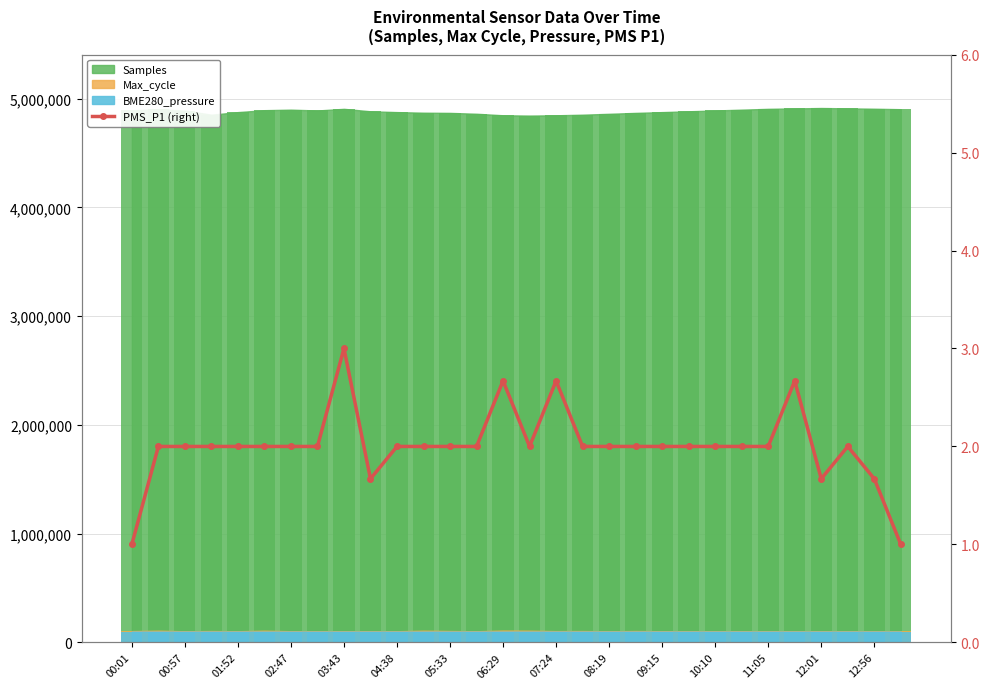

Reading left to right, list all the values displayed in this chart.

1.0	2.0	2.0	2.0	2.0	2.0	2.0	2.0	3.0	1.7	2.0	2.0	2.0	2.0	2.7	2.0	2.7	2.0	2.0	2.0	2.0	2.0	2.0	2.0	2.0	2.7	1.7	2.0	1.7	1.0